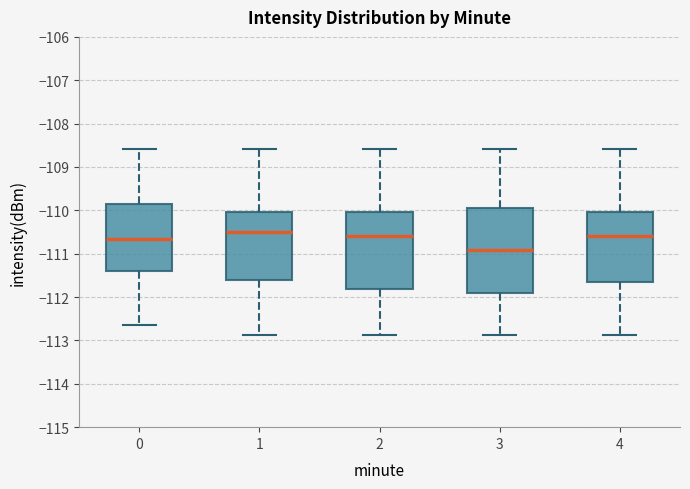

Where does the lower whisker of the box at x = 4 end on the y-axis? The values are not printed on the chart, so give them approximately, as read against the axis.

-112.9